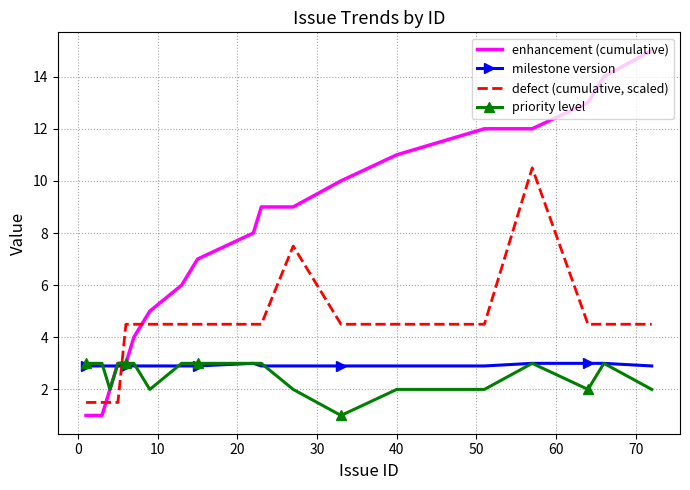

Which series has the largest total across all categories?

enhancement (cumulative)